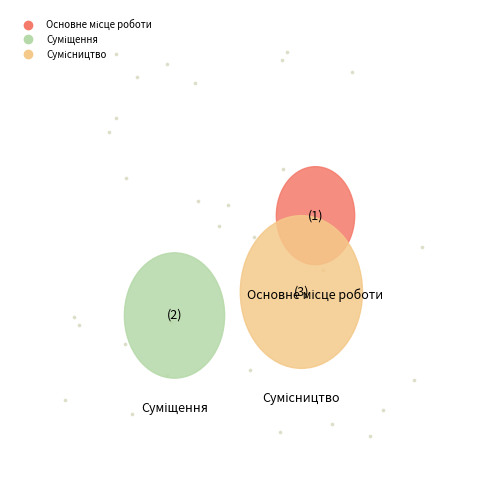

To the nearest percent, what is the difference between the Сумісництво and Основне місце роботи slice percentages?

33%